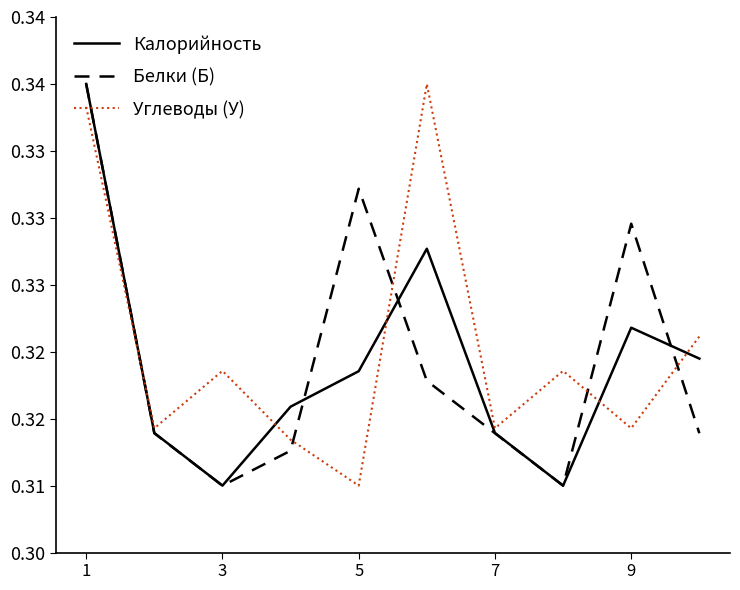

What are all the series names shown in the legend?

Калорийность, Белки (Б), Углеводы (У)